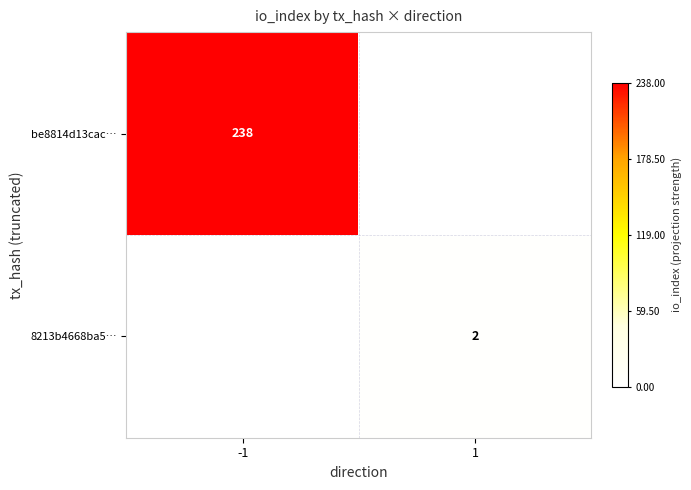

What is the maximum value shown in the chart?

238